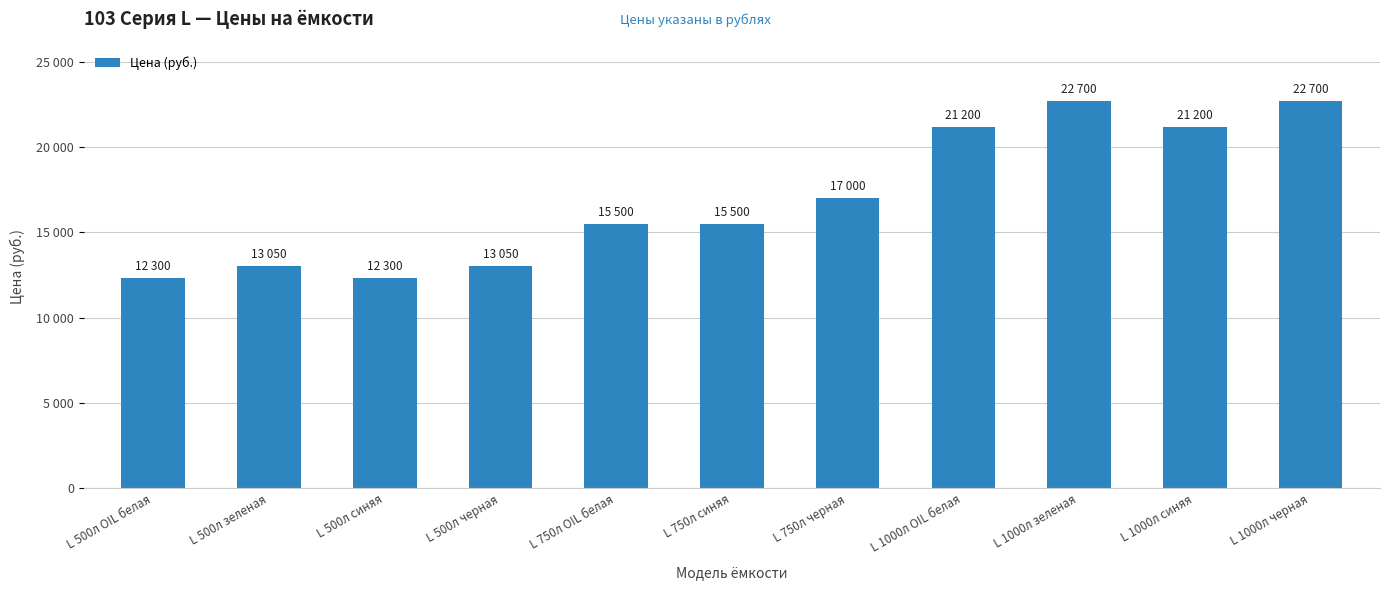

What is the value of the 3rd bar from the left?

12300